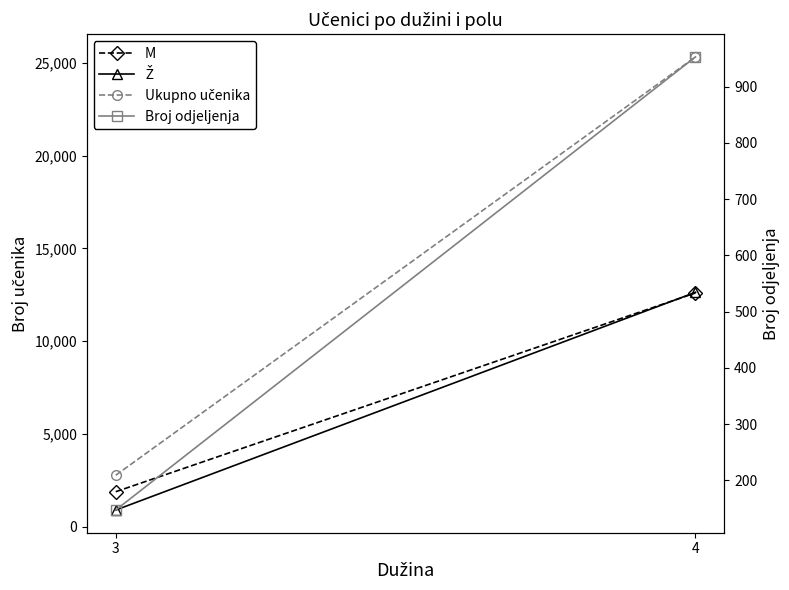

At which label does Broj odjeljenja reach its minimum?

3